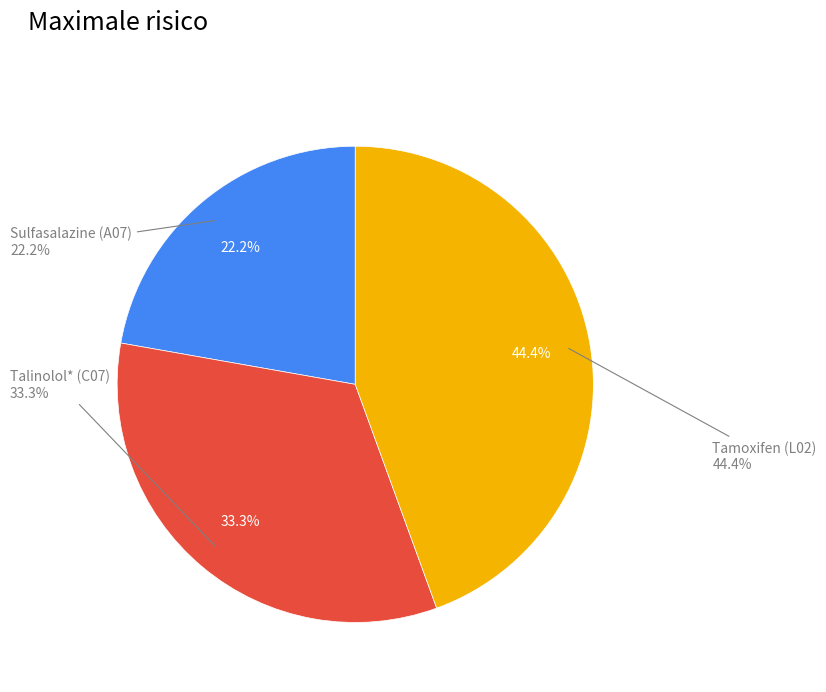

Is there a majority slice in this chart?

No